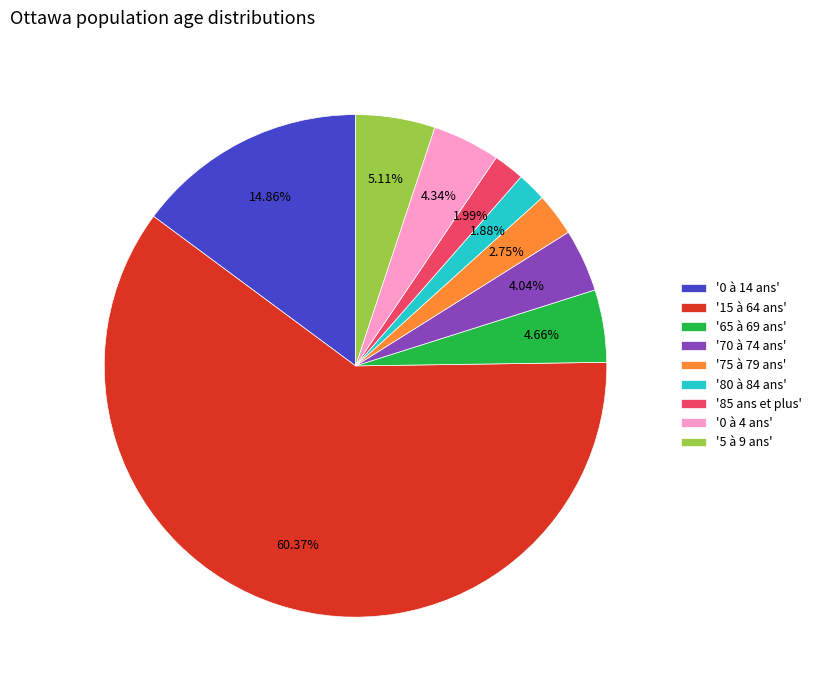

Do '75 à 79 ans' and '15 à 64 ans' together represent more than half of the pie?

Yes